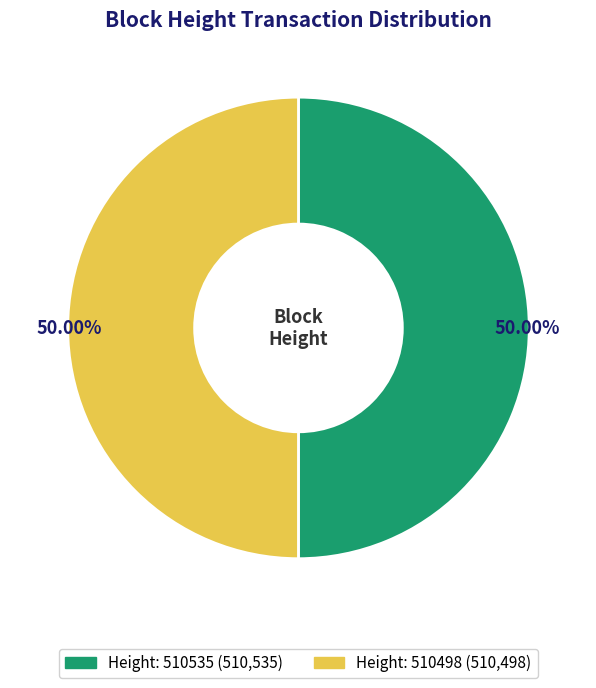

Rank the categories by value from lowest to highest.

510498, 510535